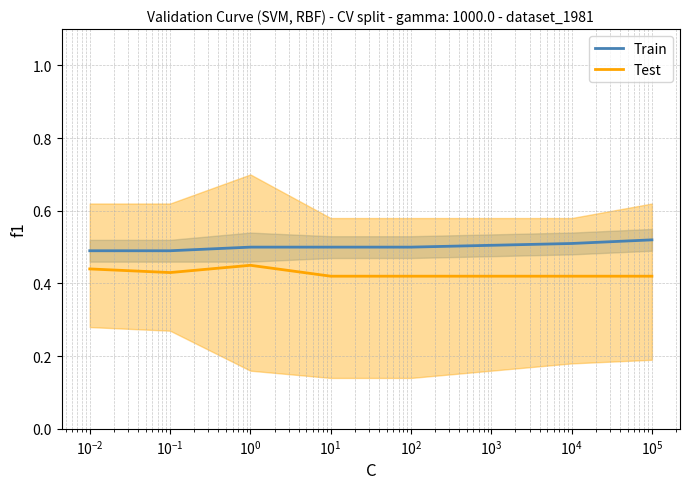

What is the value of the Test point at the 3rd from the left?

0.5